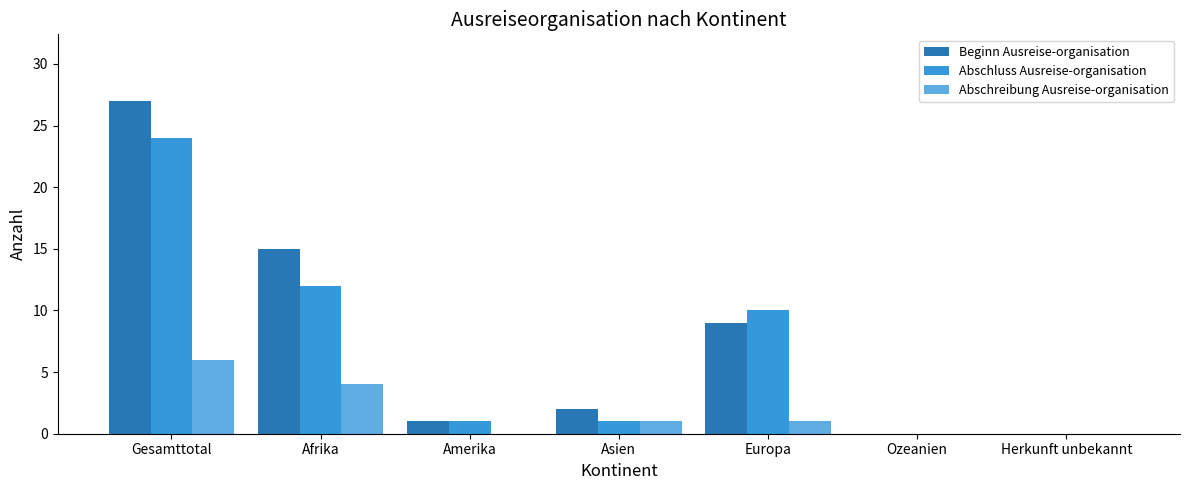

How many distinct data groups are displayed?

3